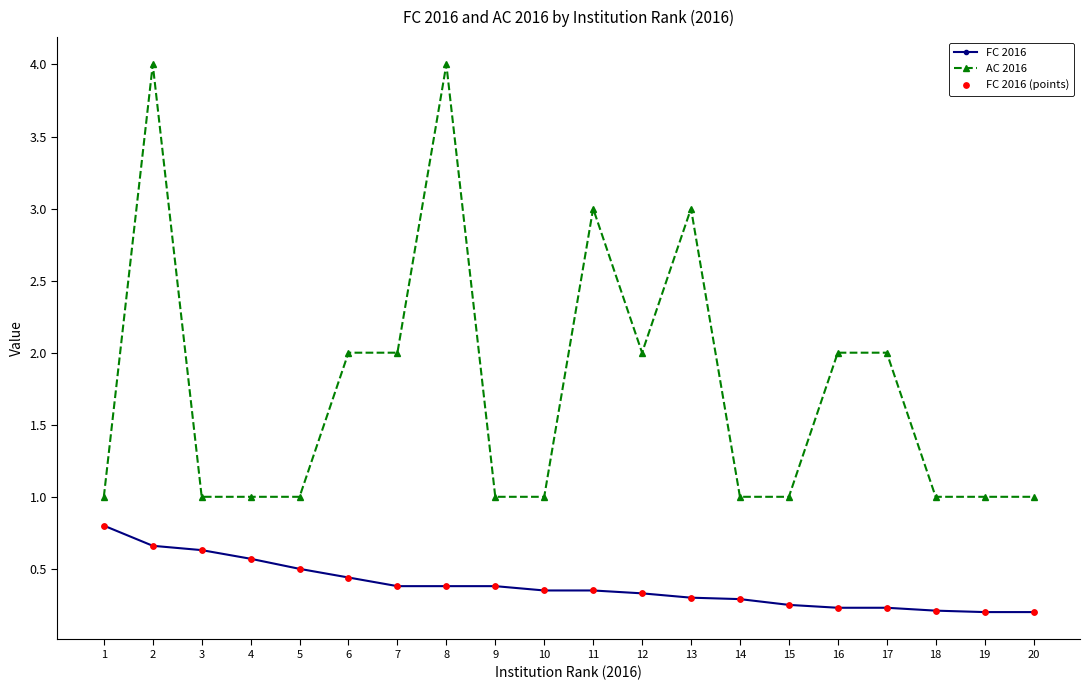

At 13, list the series in order from smallest to largest.

FC 2016, AC 2016